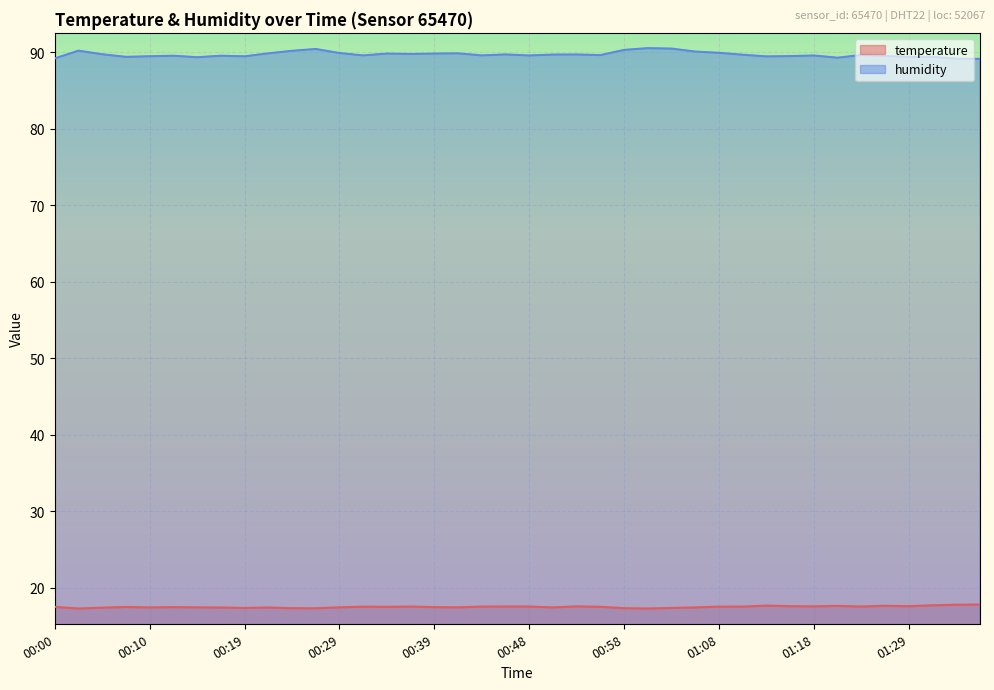

Between 00:29 and 00:27, which is larger?

00:29